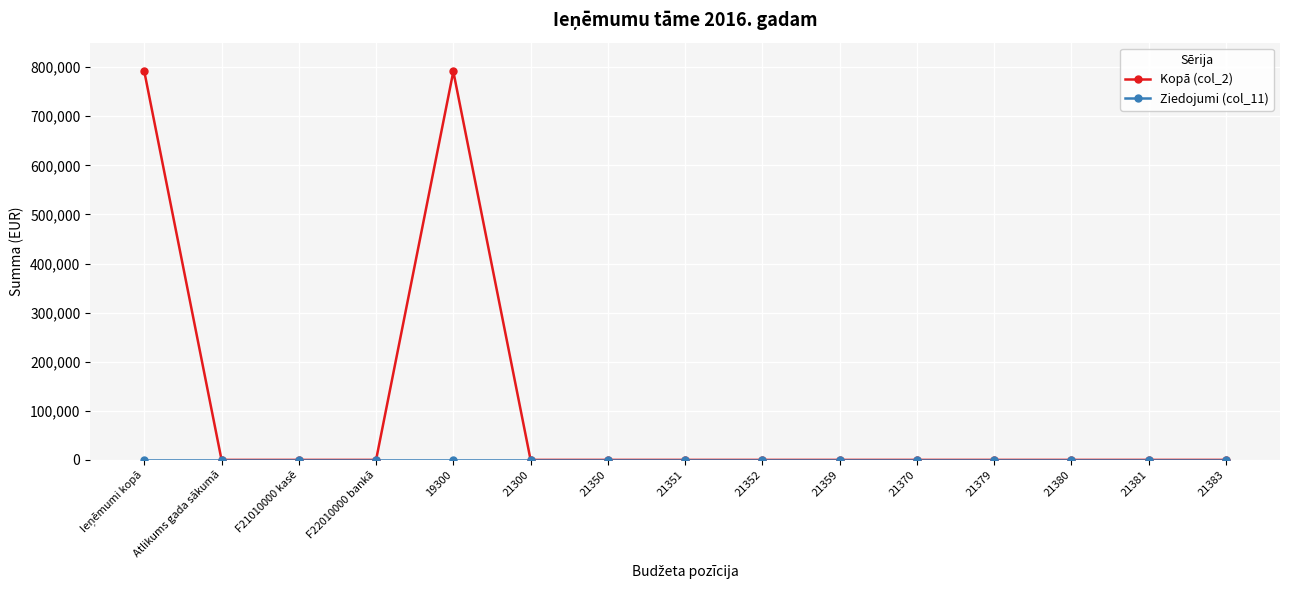

Which series has the widest spread of values?

Kopā (col_2)